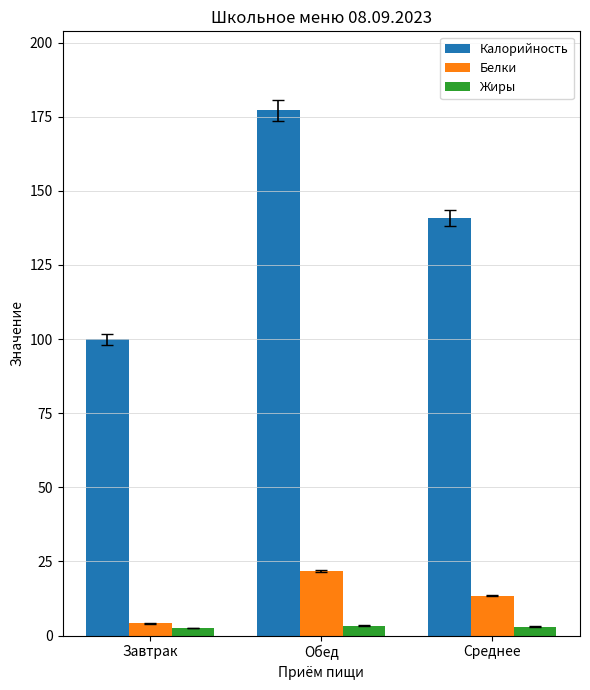

True or false: Жиры has a value of 3.4 at Обед.

True